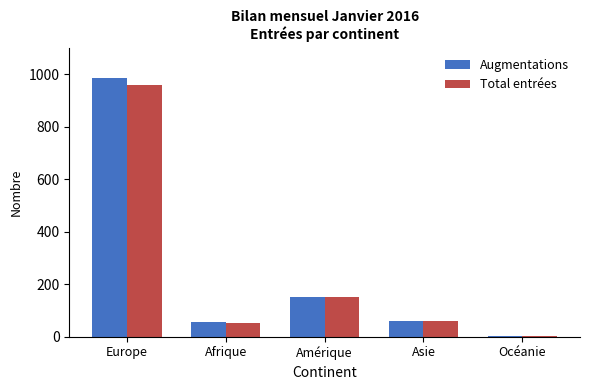

Reading left to right, extract all data points from this chart.

Augmentations: Europe=986	Afrique=56	Amérique=153	Asie=61	Océanie=3
Total entrées: Europe=960	Afrique=54	Amérique=152	Asie=59	Océanie=3